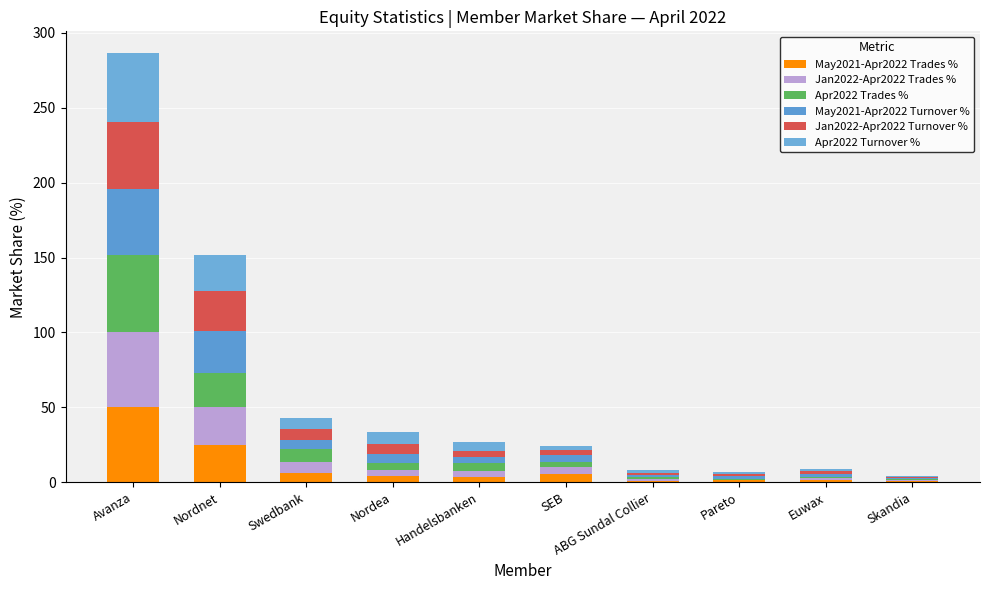

What is the approximate value of Apr2022 Turnover % at Nordea?

7.5